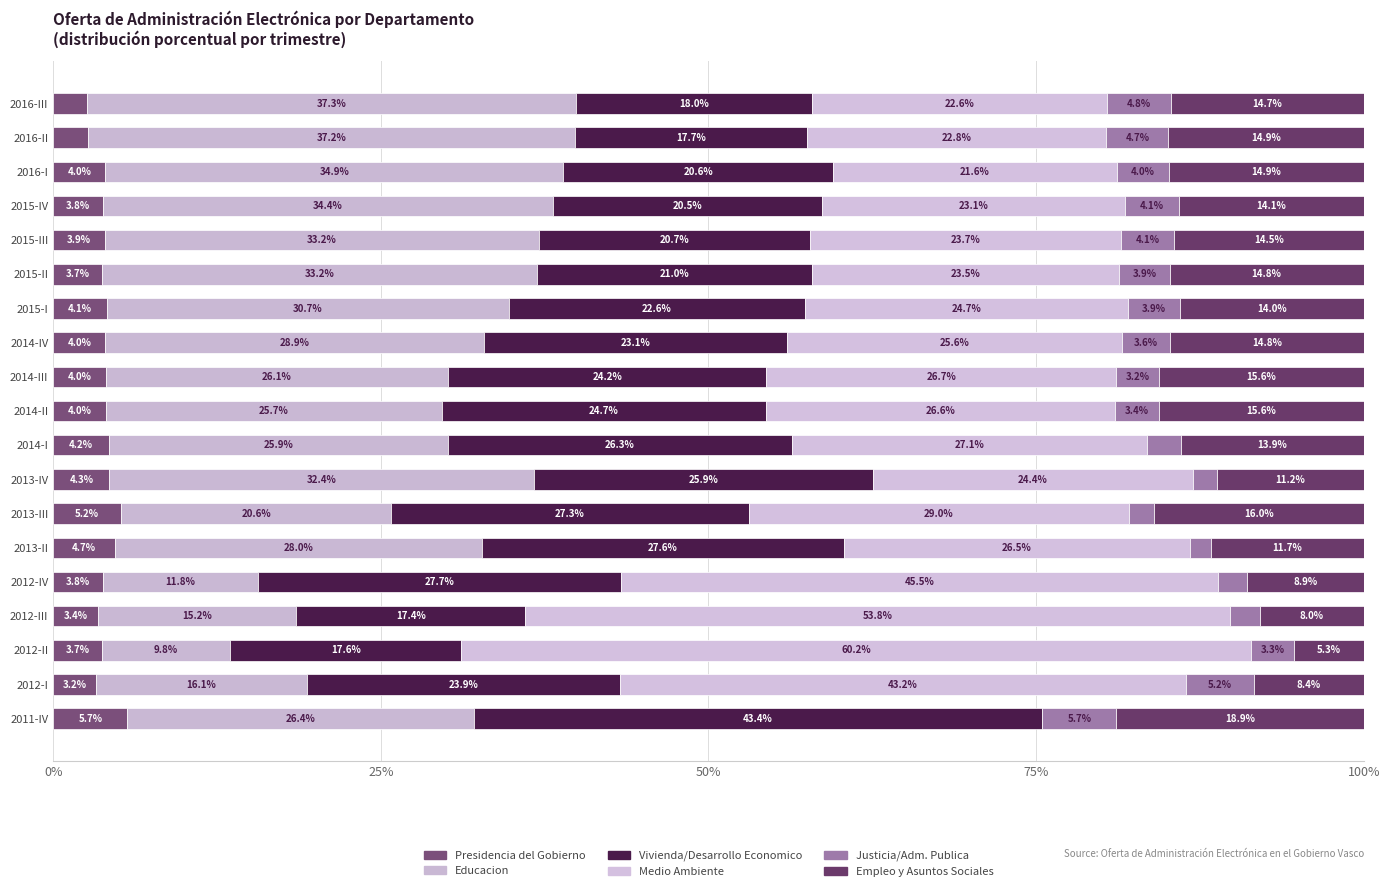

At how many categories does at least one series exceed 28?

16